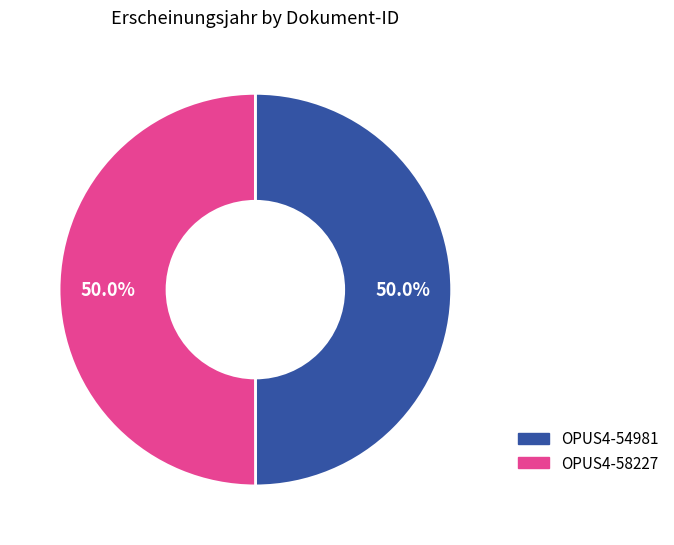

Combined, do OPUS4-54981 and OPUS4-58227 account for over 50%?

Yes